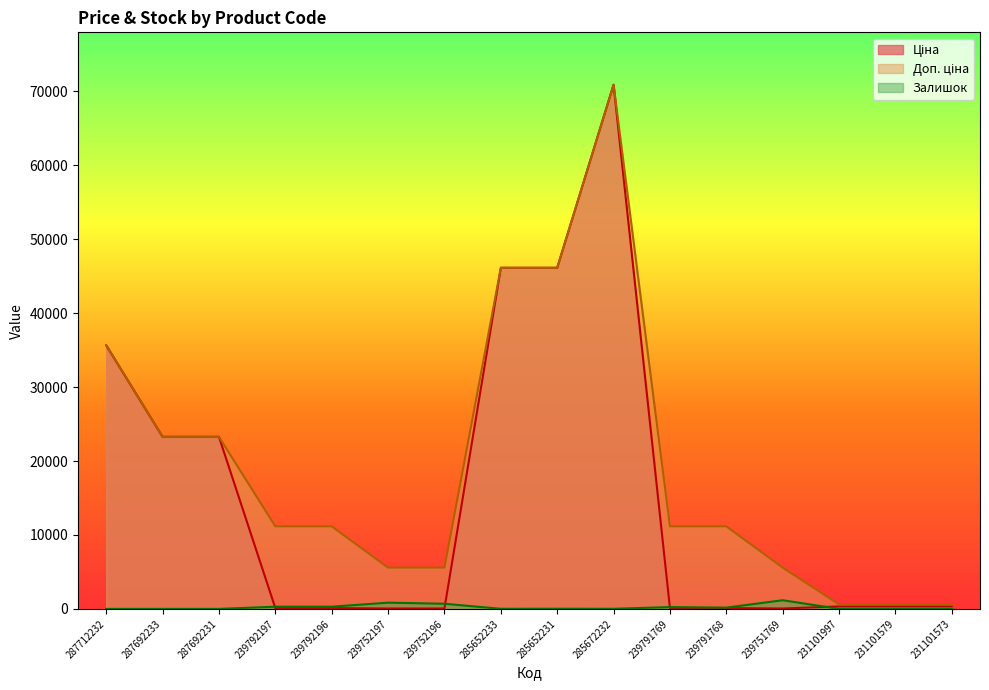

What is the average value of the Ціна series?

15439.2